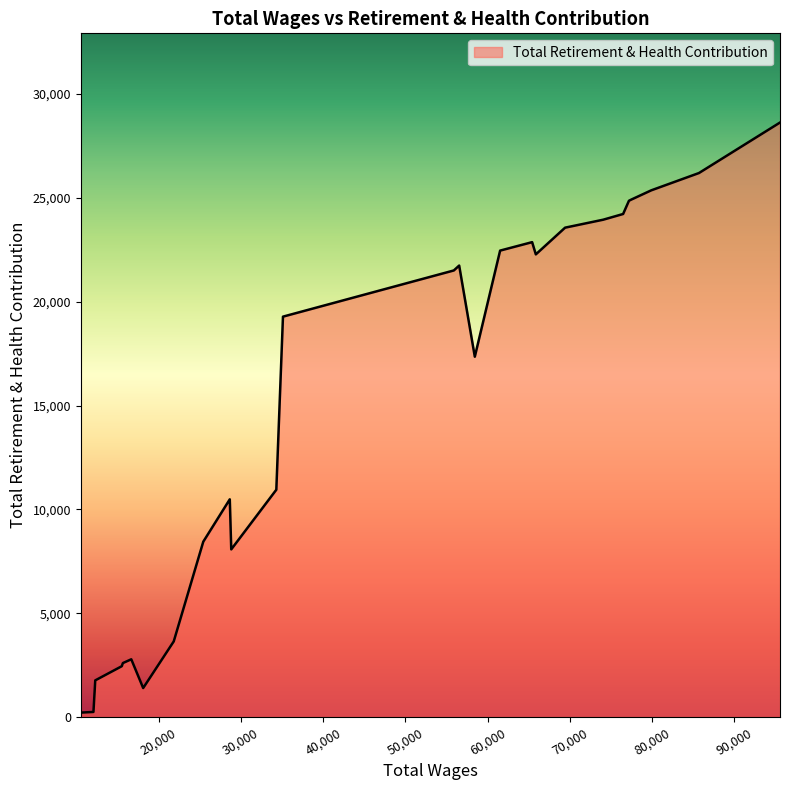

What is the difference between the second highest and second lowest values?

25940